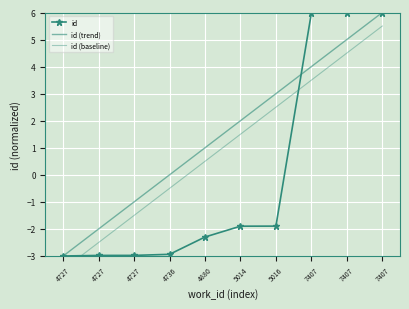

At how many categories does at least one series exceed -2?

8